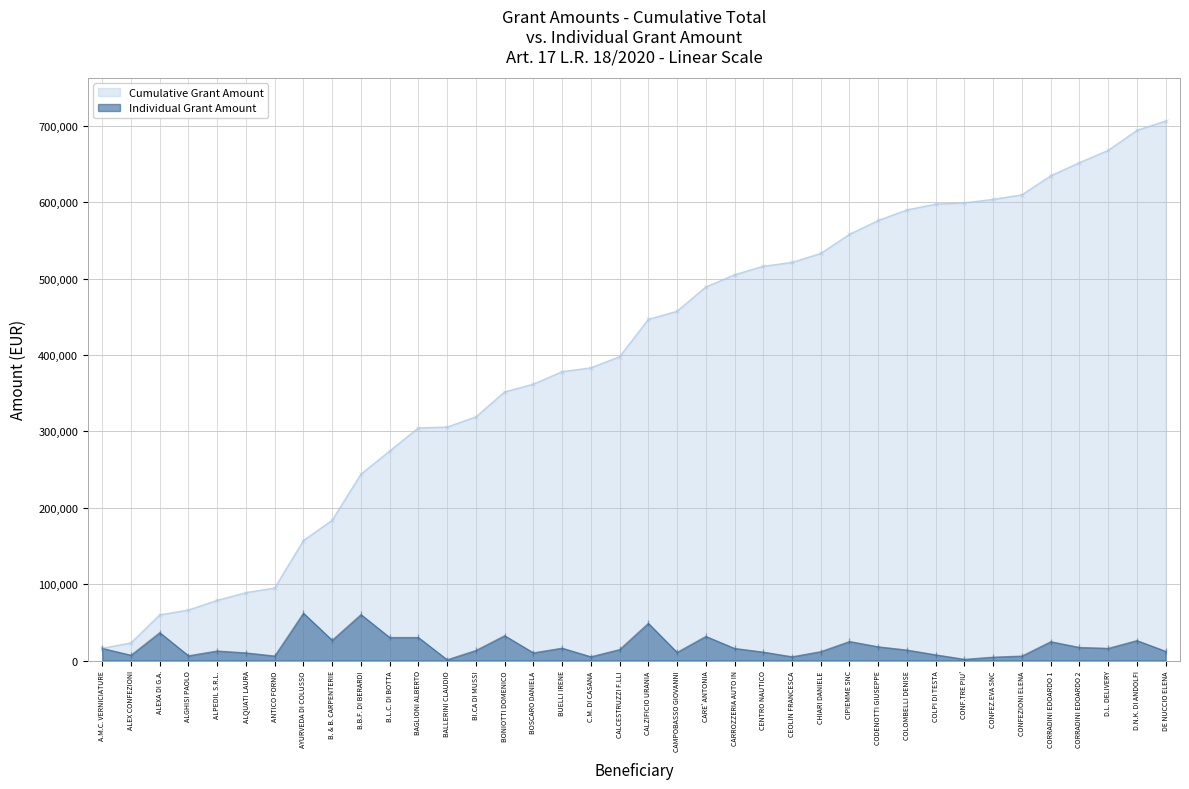

Which series has the largest range (max minus min)?

Cumulative Grant Amount